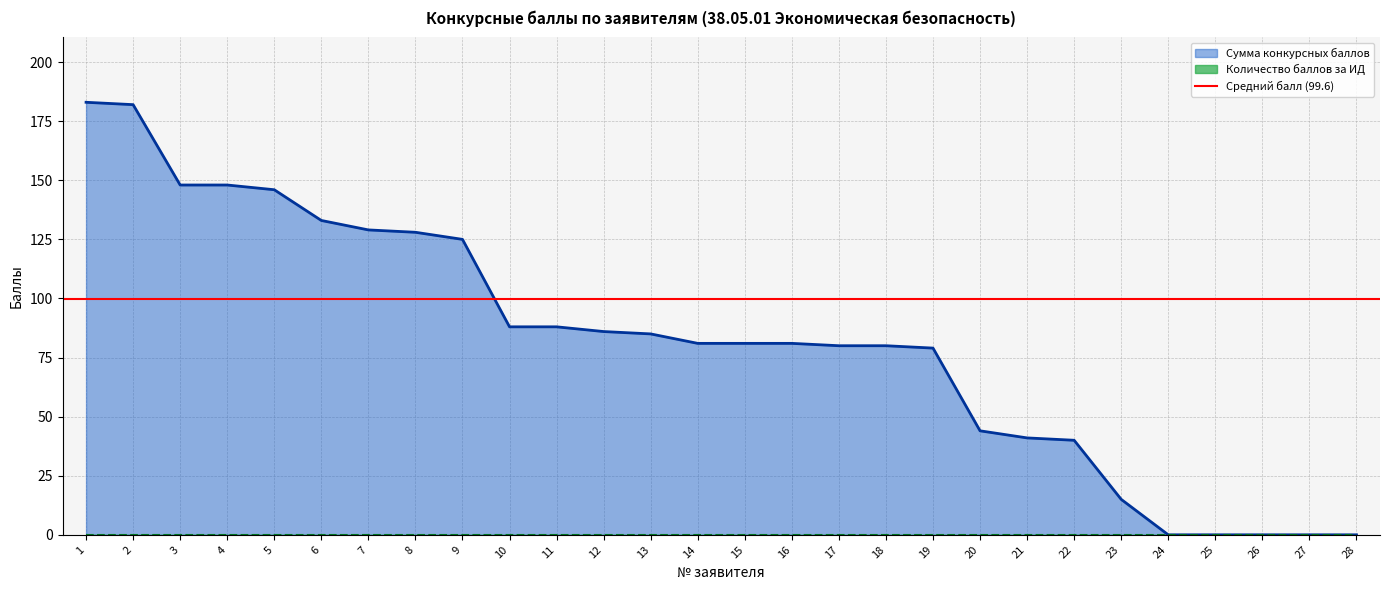

At which label does the data first exceed 81?

1